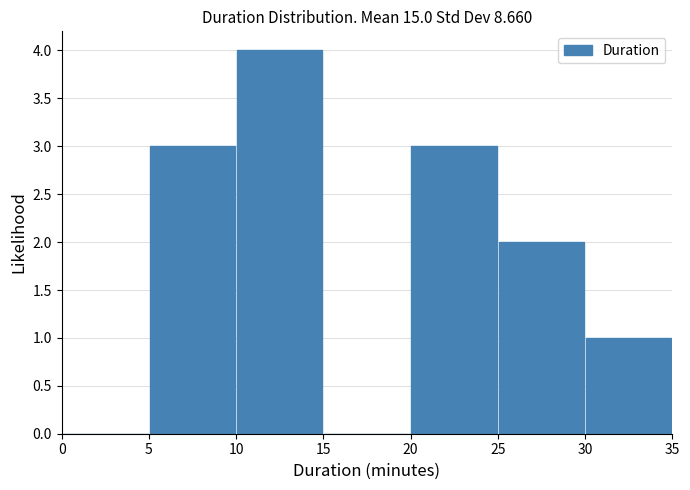

Reading left to right, list every bar in this chart as the range it spans on the x-axis followed by its height. The values are not printed on the chart, so give them approximately, as read against the axis.

0 to 5: 0
5 to 10: 3
10 to 15: 4
15 to 20: 0
20 to 25: 3
25 to 30: 2
30 to 35: 1